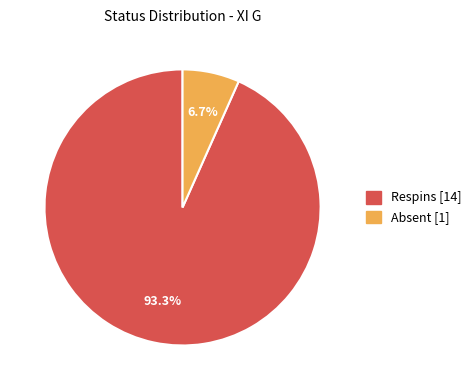

What portion of the pie excludes Respins?

6.7%